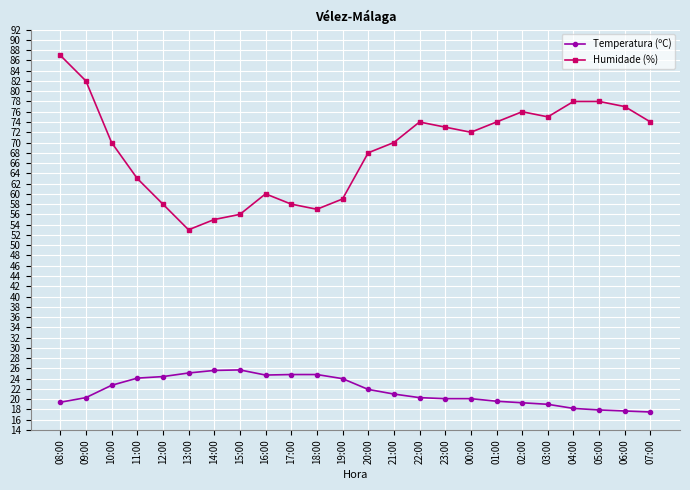

How many series are shown in this chart?

2